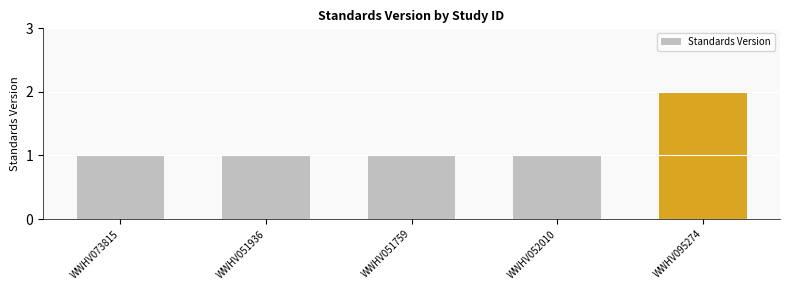

The chart shows a value of 1 at WWHV073815. True or false?

True